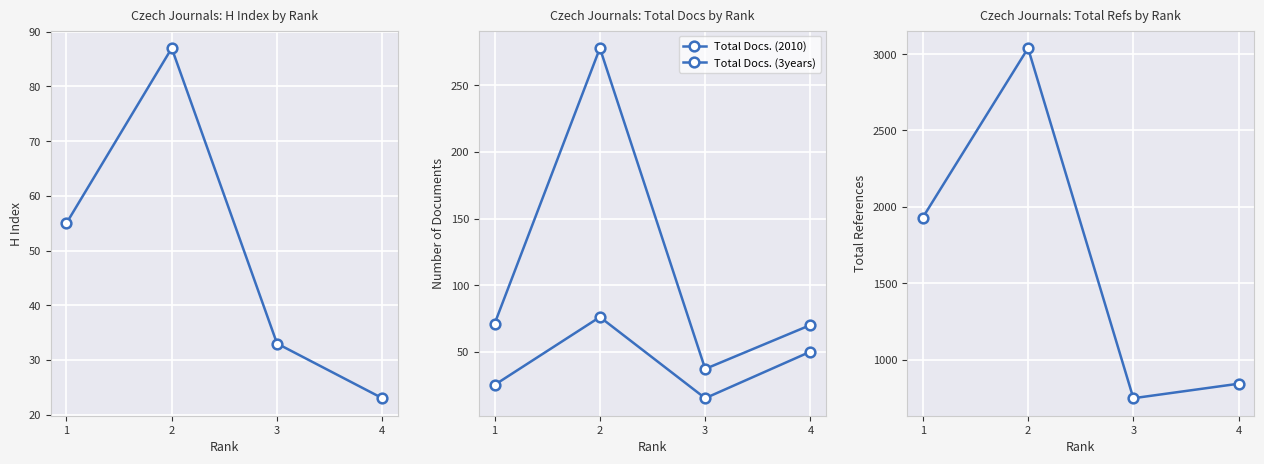

True or false: H index and Total Docs. (3years) cross at least once.

False